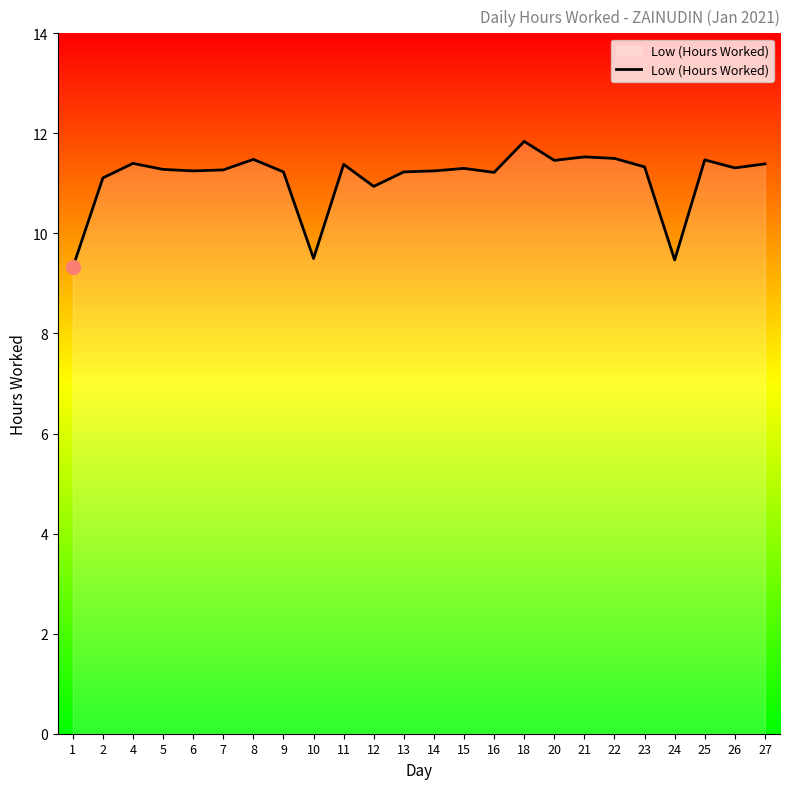

The value at 25 is 11.5. True or false?

True